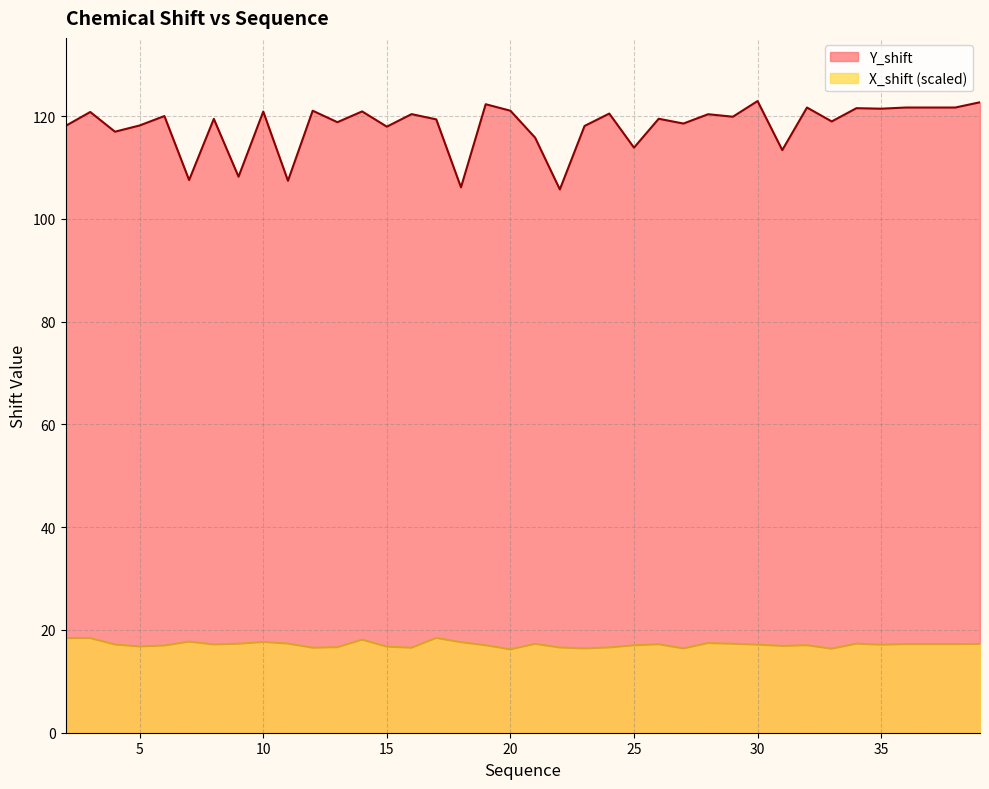

Reading right to left, what are all the values shown in this chart?

Y_shift: 39=122.7	38=121.7	37=121.7	36=121.7	35=121.5	34=121.6	33=119.0	32=121.7	31=113.4	30=122.9	29=119.9	28=120.4	27=118.6	26=119.5	25=113.9	24=120.5	23=118.1	22=105.7	21=115.8	20=121.1	19=122.3	18=106.1	17=119.4	16=120.4	15=118.0	14=120.9	13=118.8	12=121.1	11=107.4	10=120.9	9=108.2	8=119.5	7=107.6	6=120.0	5=118.2	4=117.0	3=120.8	2=118.1
X_shift: 39=17.3	38=17.2	37=17.2	36=17.2	35=17.1	34=17.3	33=16.4	32=17.0	31=16.9	30=17.1	29=17.3	28=17.4	27=16.4	26=17.2	25=17.0	24=16.6	23=16.4	22=16.6	21=17.3	20=16.2	19=17.0	18=17.6	17=18.4	16=16.5	15=16.8	14=18.1	13=16.6	12=16.5	11=17.4	10=17.7	9=17.3	8=17.2	7=17.7	6=17.0	5=16.8	4=17.2	3=18.4	2=18.4